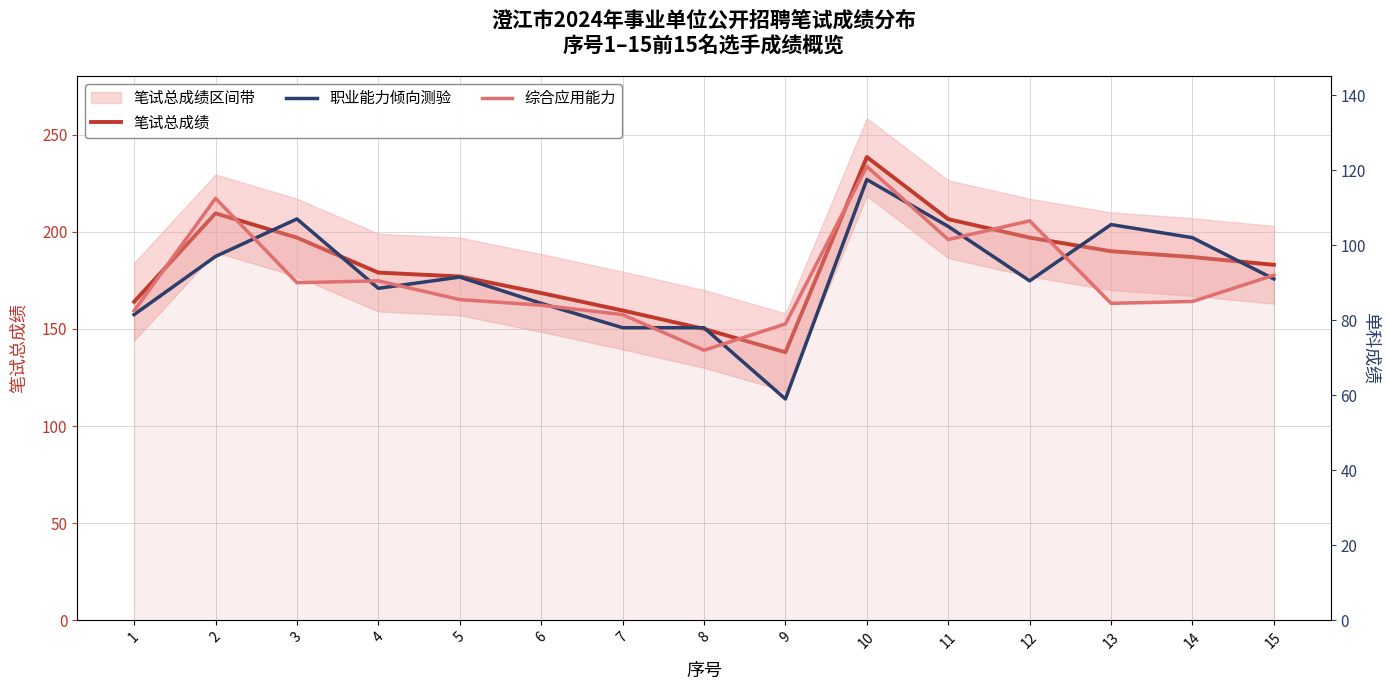

At which category is the sum across all series the highest?

10